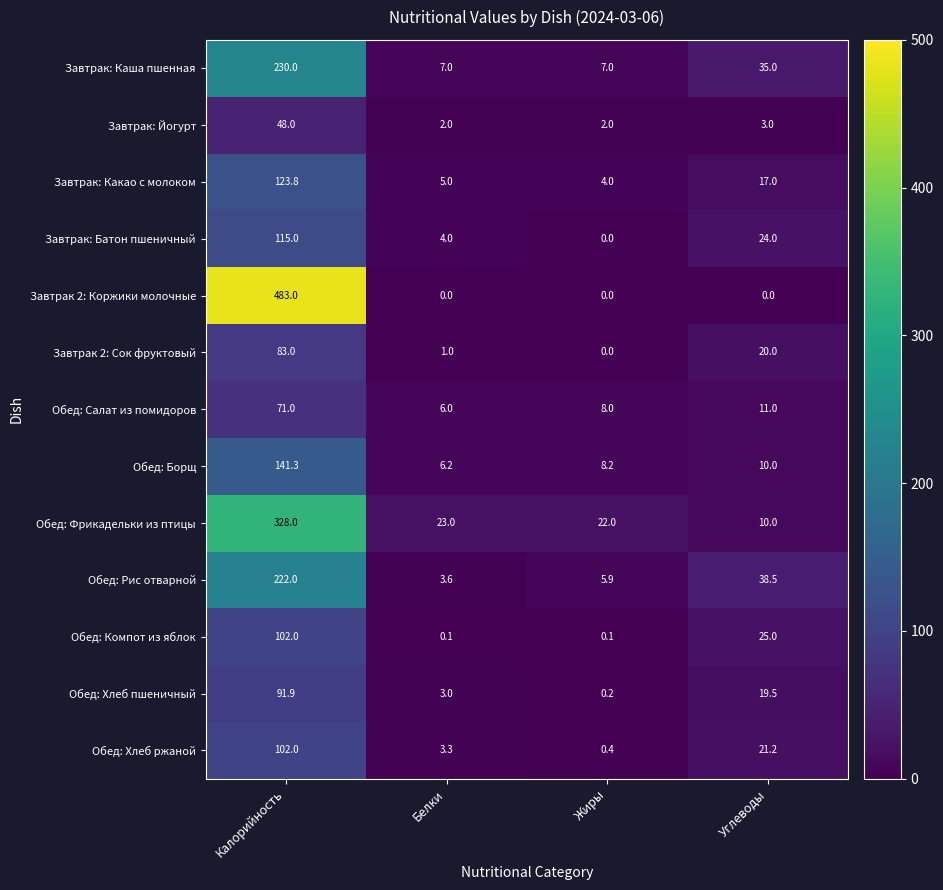

At which category is the sum across all series the highest?

Калорийность